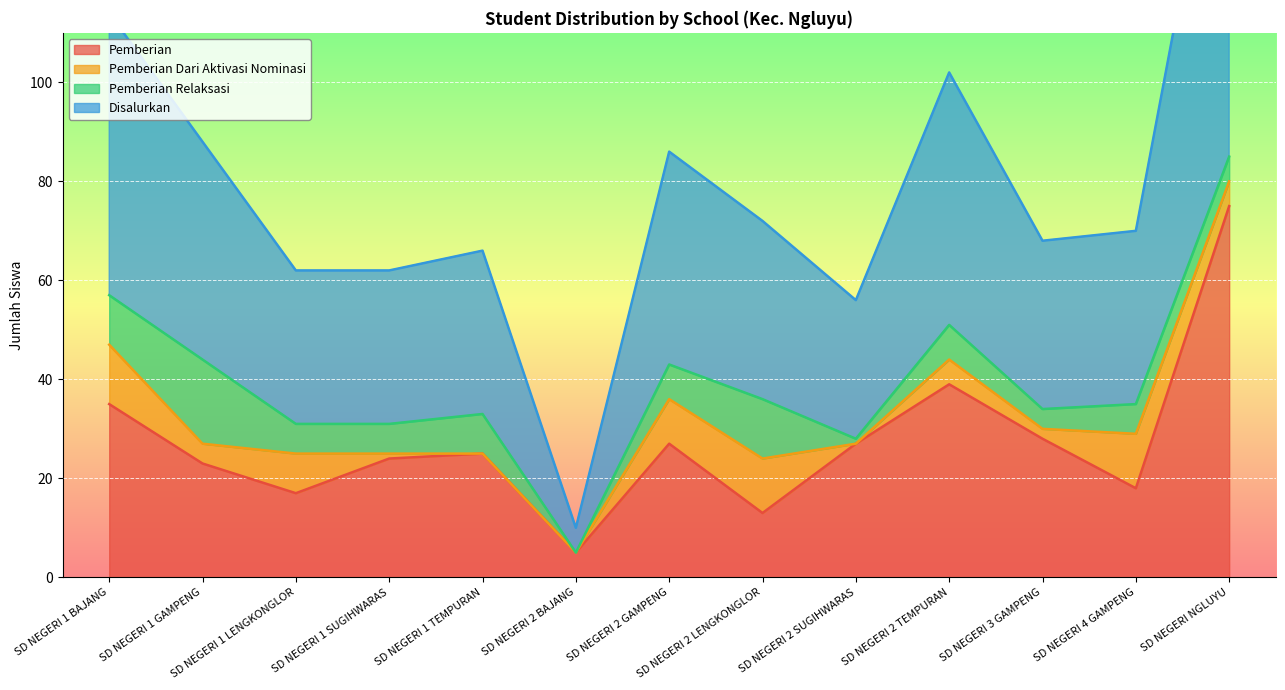

At which label is Disalurkan closest to 45?

SD NEGERI 1 GAMPENG